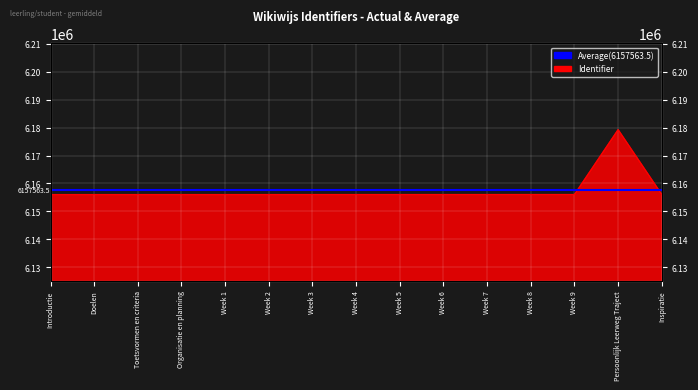

Rank the categories by value from highest to lowest.

Persoonlijk Leerweg Traject, Inspiratie, Week 9, Week 8, Week 7, Week 6, Week 5, Week 4, Week 3, Week 2, Week 1, Organisatie en planning, Toetsvormen en criteria, Doelen, Introductie